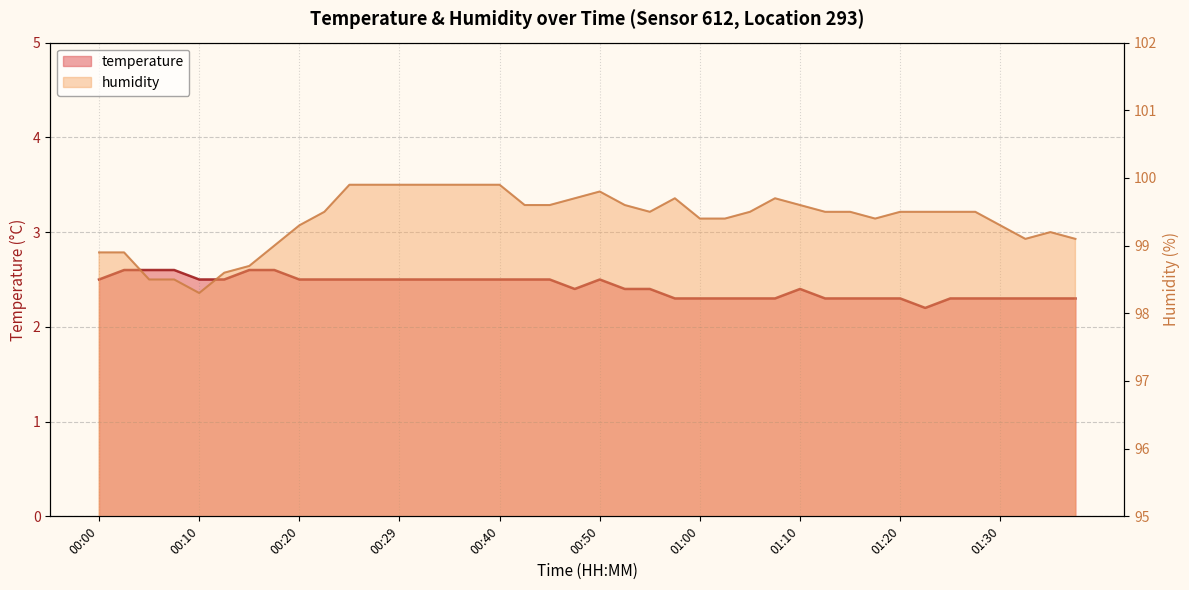

What is the difference between the humidity values at 01:02 and 00:29?

0.5